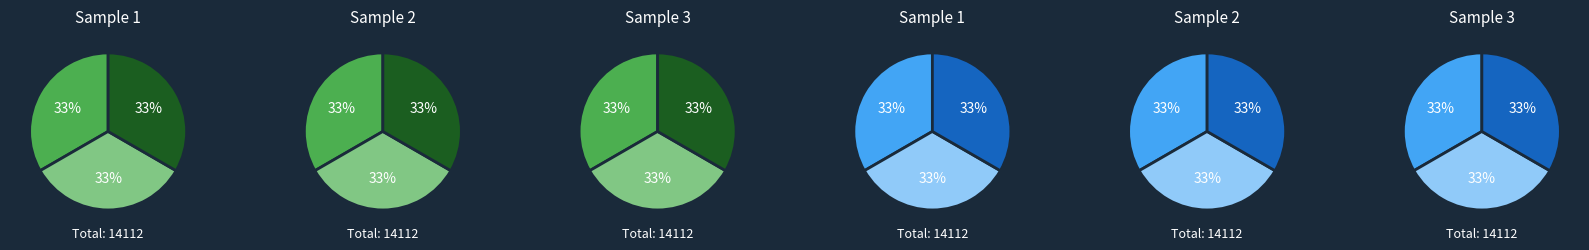

Do 2021 1ste aanpassing - goedgekeurd and 2022 uitvoering together represent more than half of the pie?

Yes